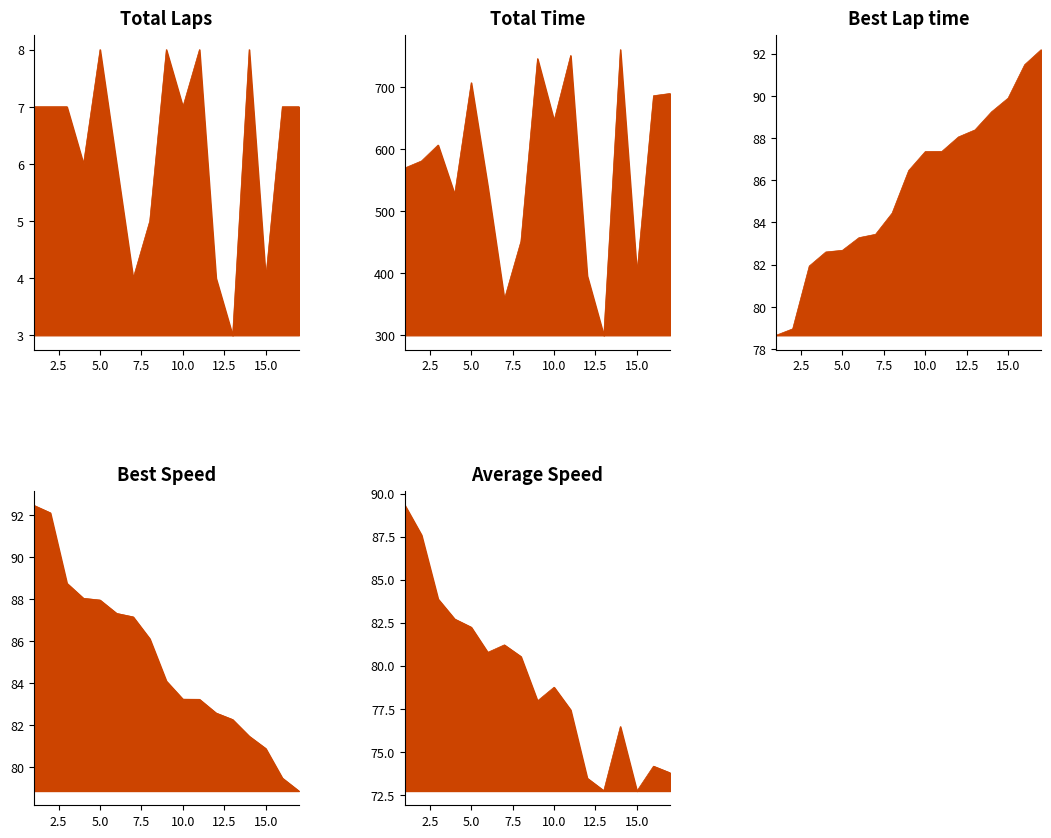

True or false: Best Speed has more than 1 points higher than both neighbors.

False